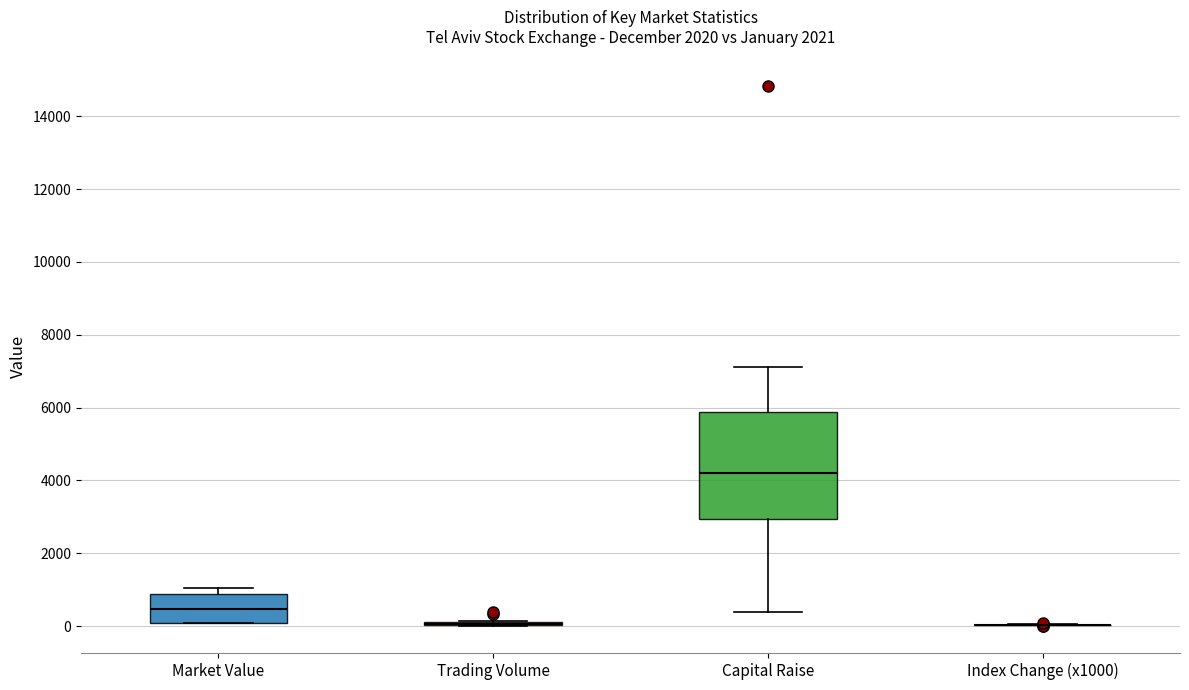

Reading left to right, read every box against the y-axis: the position of its median line, the range the box covers, and the ends of its whiskers. The values are not printed on the chart, so give them approximately, as read against the axis.

Market Value: median 400, box 0 to 800, whiskers 0 to 1000
Trading Volume: box collapsed to a line at 0, whiskers 0 to 200
Capital Raise: median 4200, box 3000 to 5800, whiskers 400 to 7200
Index Change (x1000): box collapsed to a line at 0, whiskers 0 to 0